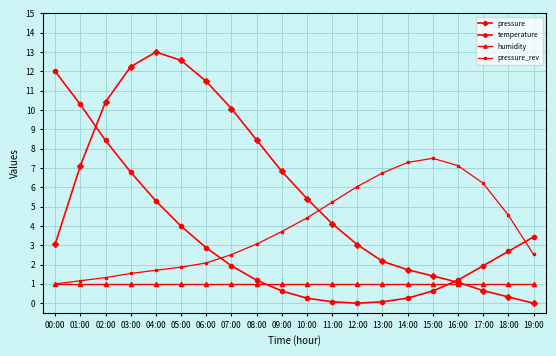

What position from the left is 04:00?

5